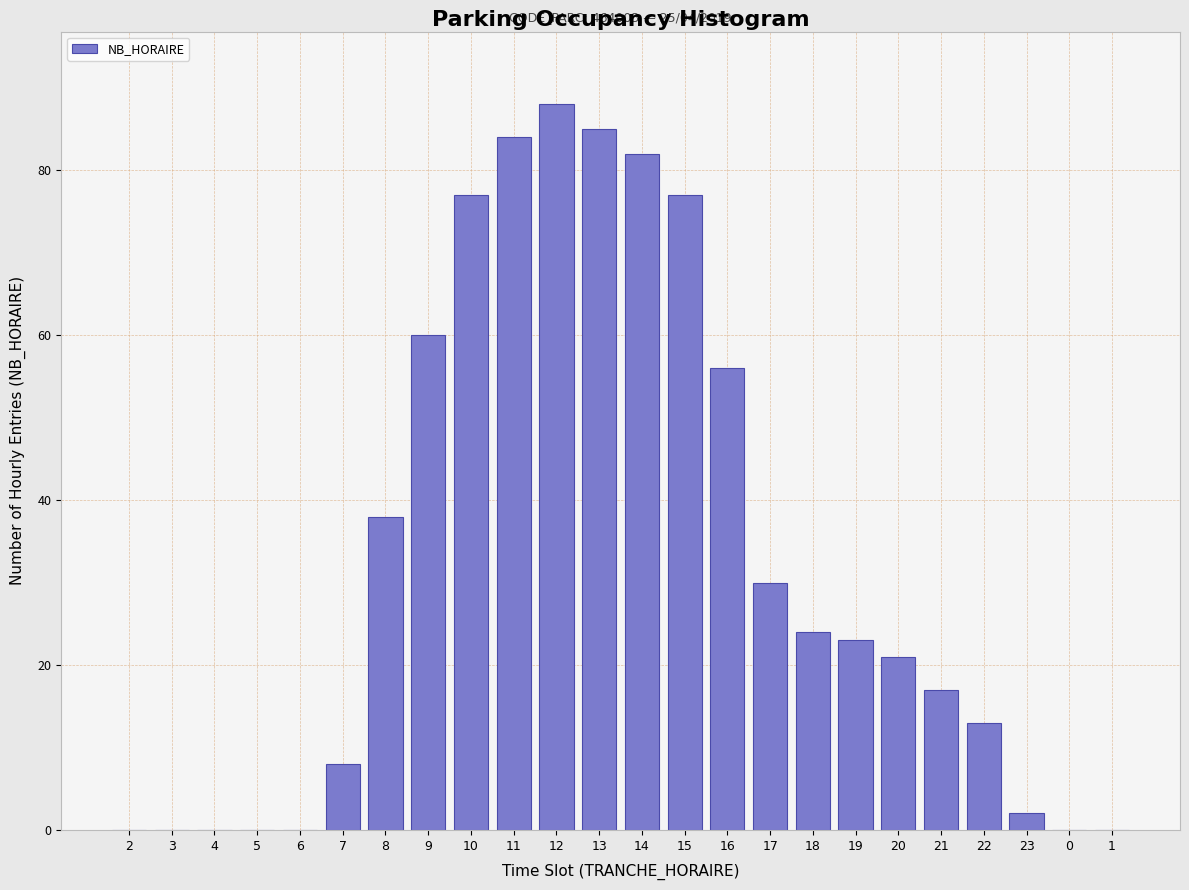

Reading left to right, transcribe all the data shown in this chart.

2=0	3=0	4=0	5=0	6=0	7=8	8=38	9=60	10=77	11=84	12=88	13=85	14=82	15=77	16=56	17=30	18=24	19=23	20=21	21=17	22=13	23=2	0=0	1=0